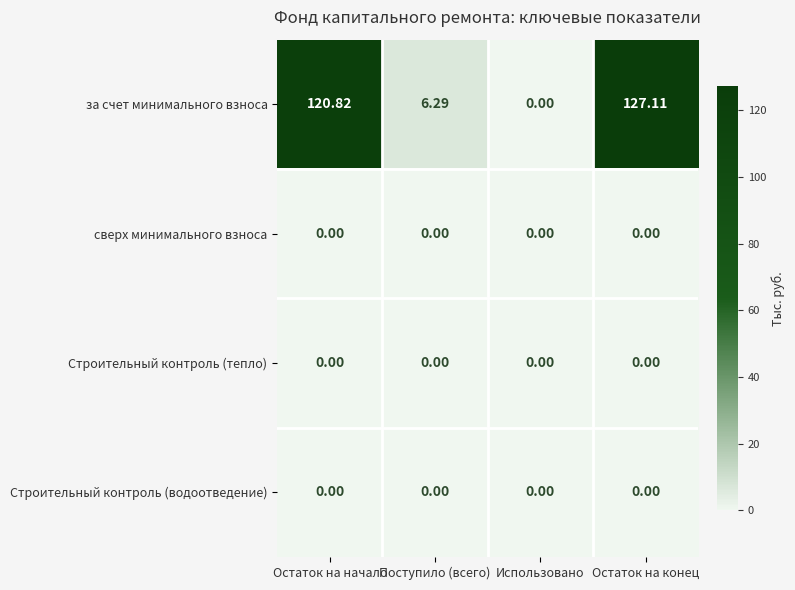

Which series changed the most between Остаток на начало and Использовано?

за счет минимального взноса